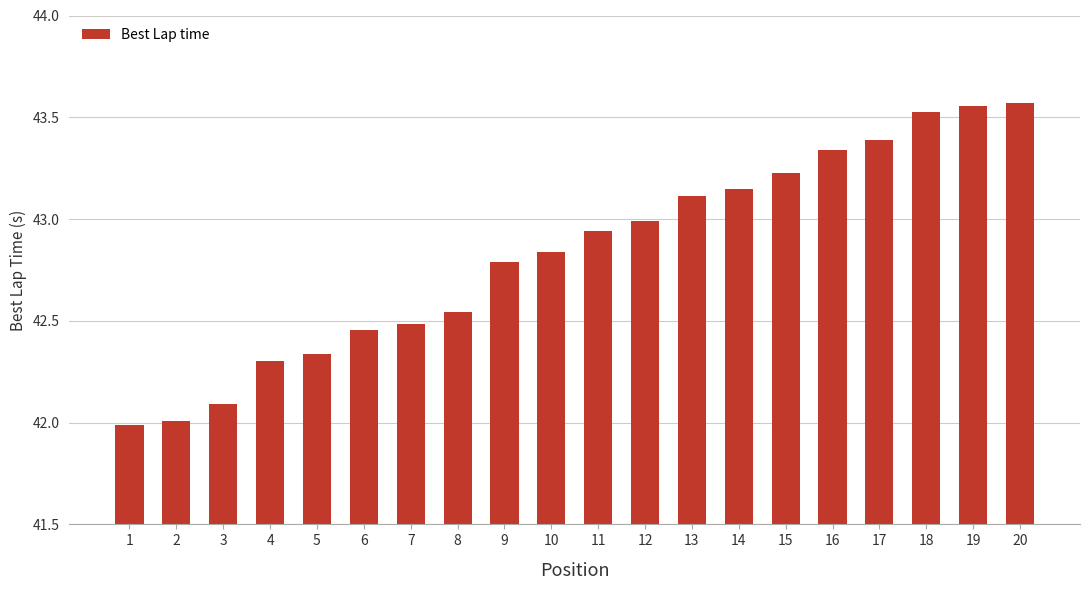

True or false: the data shows 19.6 at 18.

False